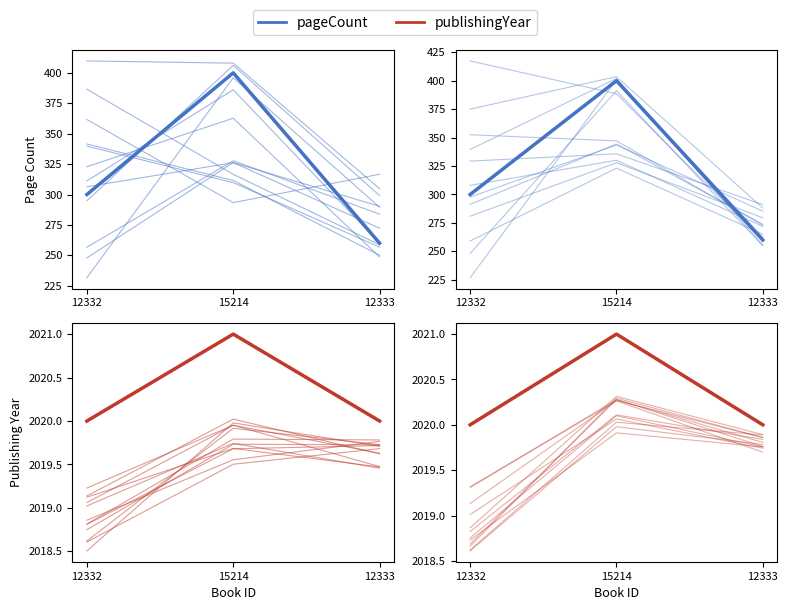

Which has a higher value, 12332 or 15214?

15214